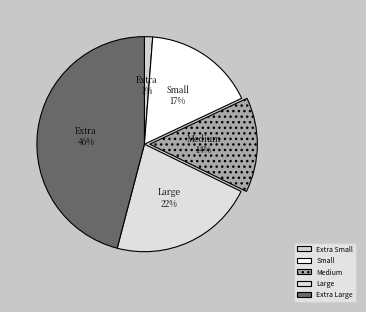

What is the change in value from Medium to Extra Large?

+109414